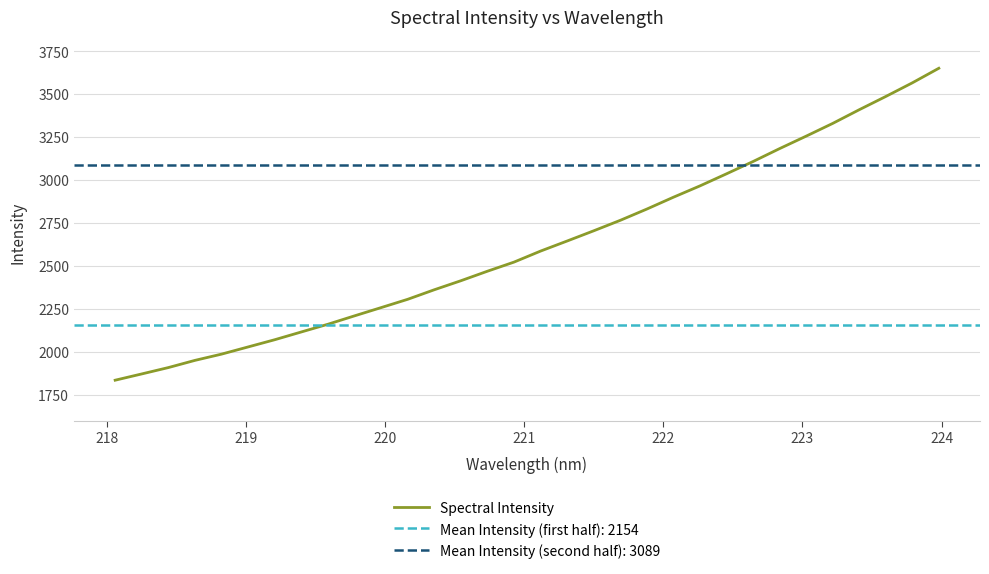

What is the smallest value displayed?

1834.7